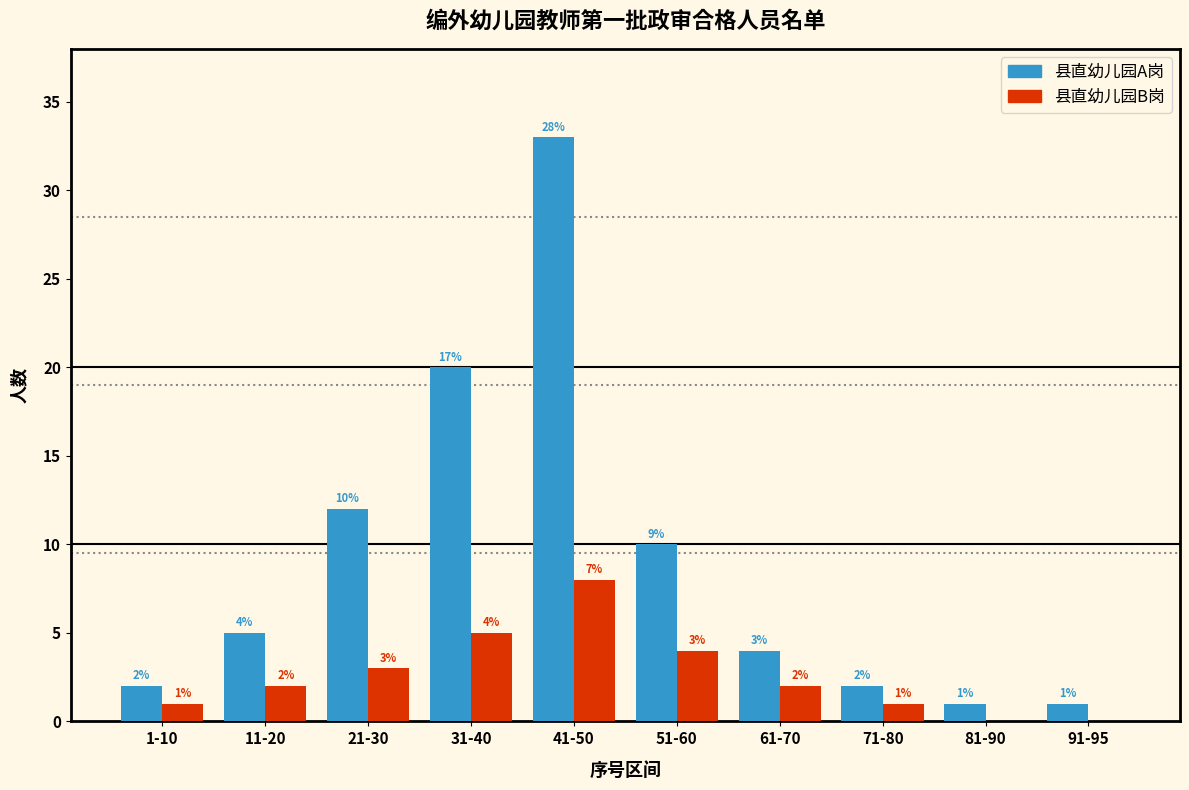

Reading left to right, extract all data points from this chart.

县直幼儿园A岗: 1-10=2	11-20=5	21-30=12	31-40=20	41-50=33	51-60=10	61-70=4	71-80=2	81-90=1	91-95=1
县直幼儿园B岗: 1-10=1	11-20=2	21-30=3	31-40=5	41-50=8	51-60=4	61-70=2	71-80=1	81-90=0	91-95=0